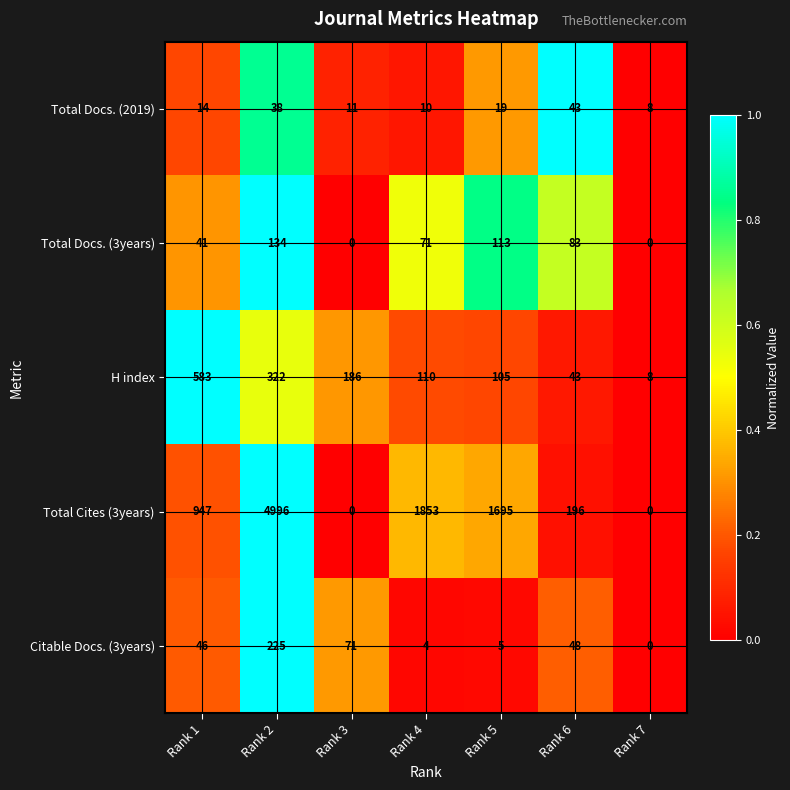

Which series has the widest spread of values?

Total Cites (3years)